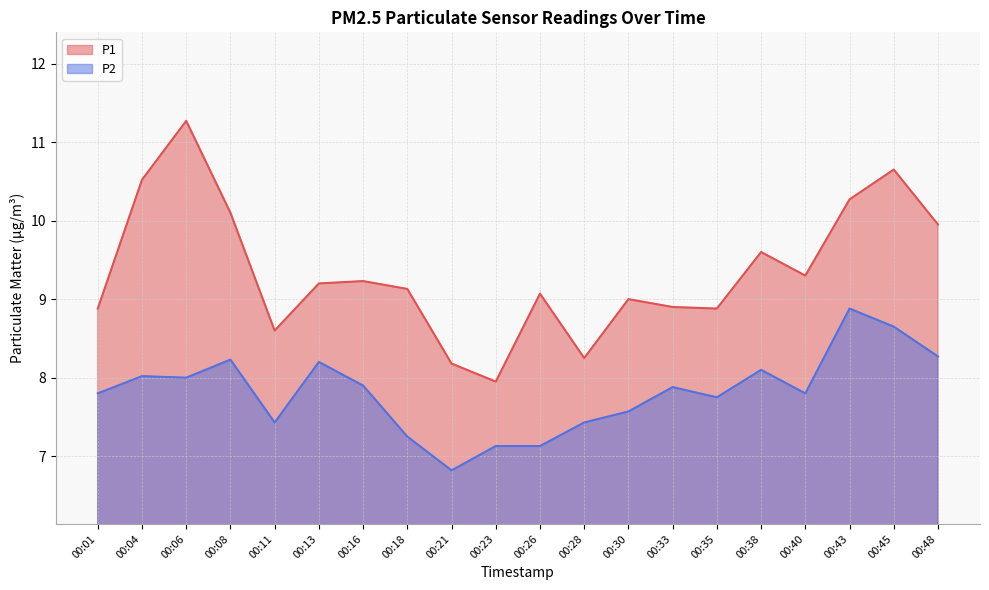

In P2, how many points are lower than both neighbors (excluding endpoints)?

5